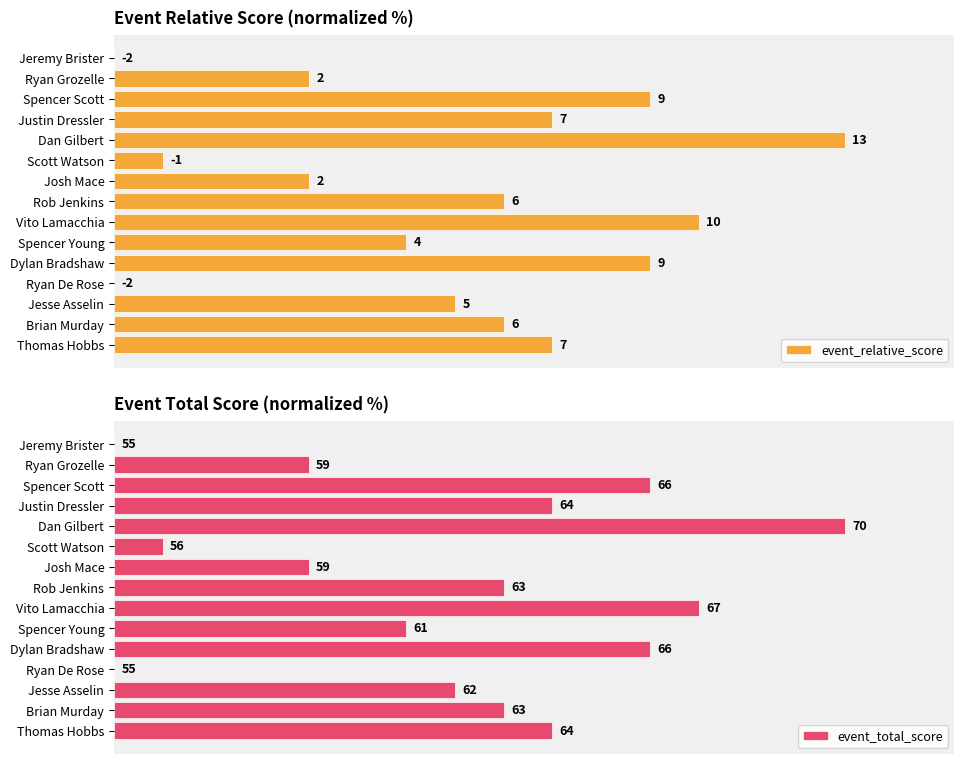

The value of event_total_score at Jesse Asselin is 82.7. True or false?

False